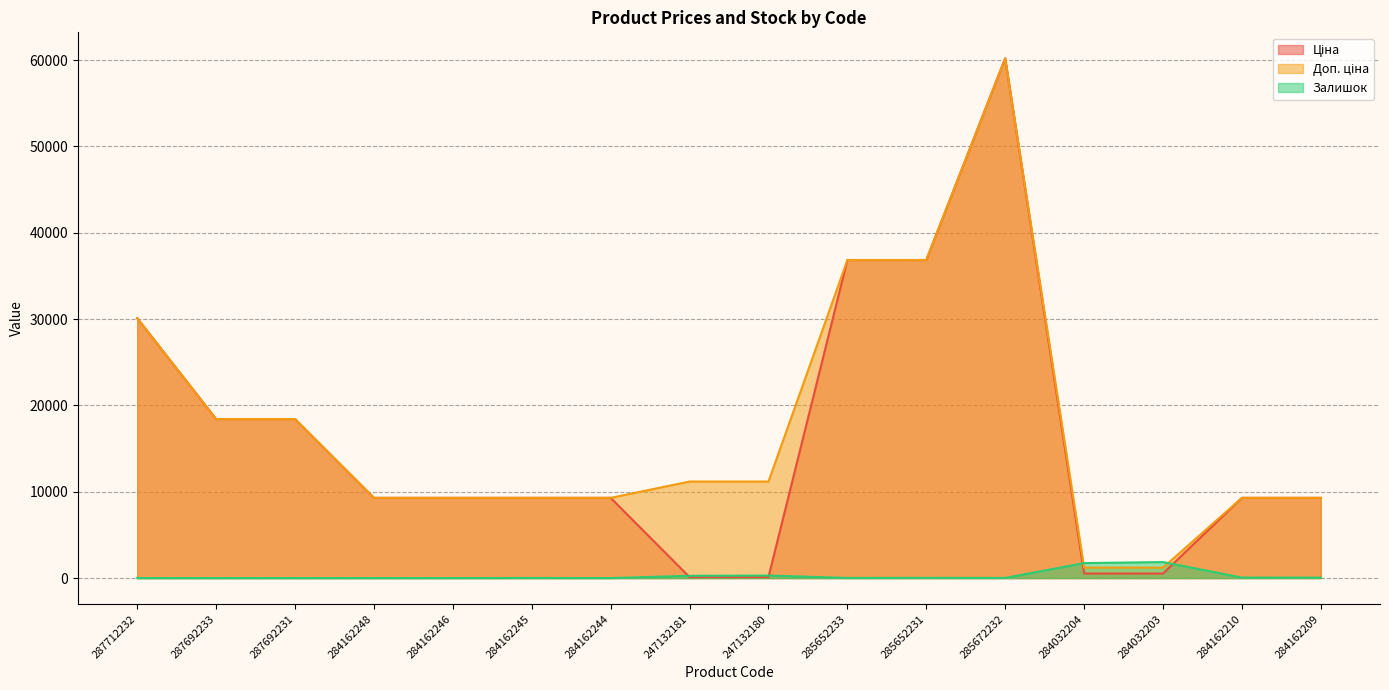

Rank the series at 284032203 from lowest to highest value.

Ціна, Доп. ціна, Залишок